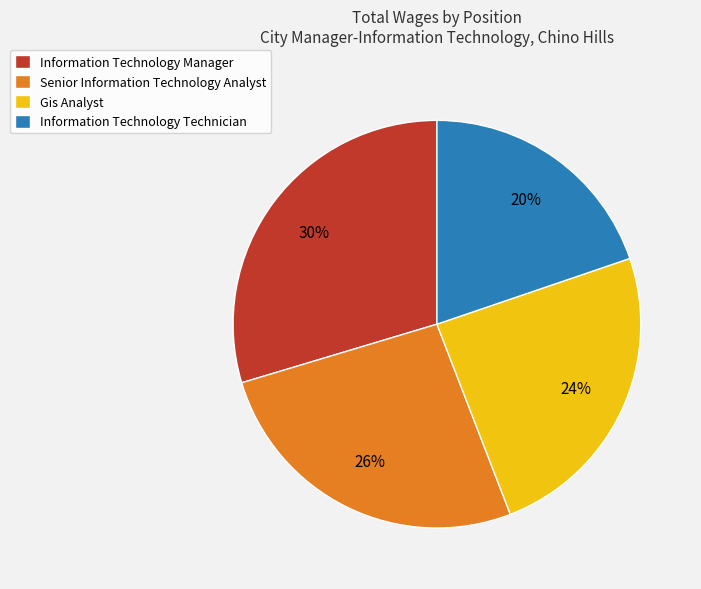

To the nearest percent, what percentage of the pie is Senior Information Technology Analyst?

26%